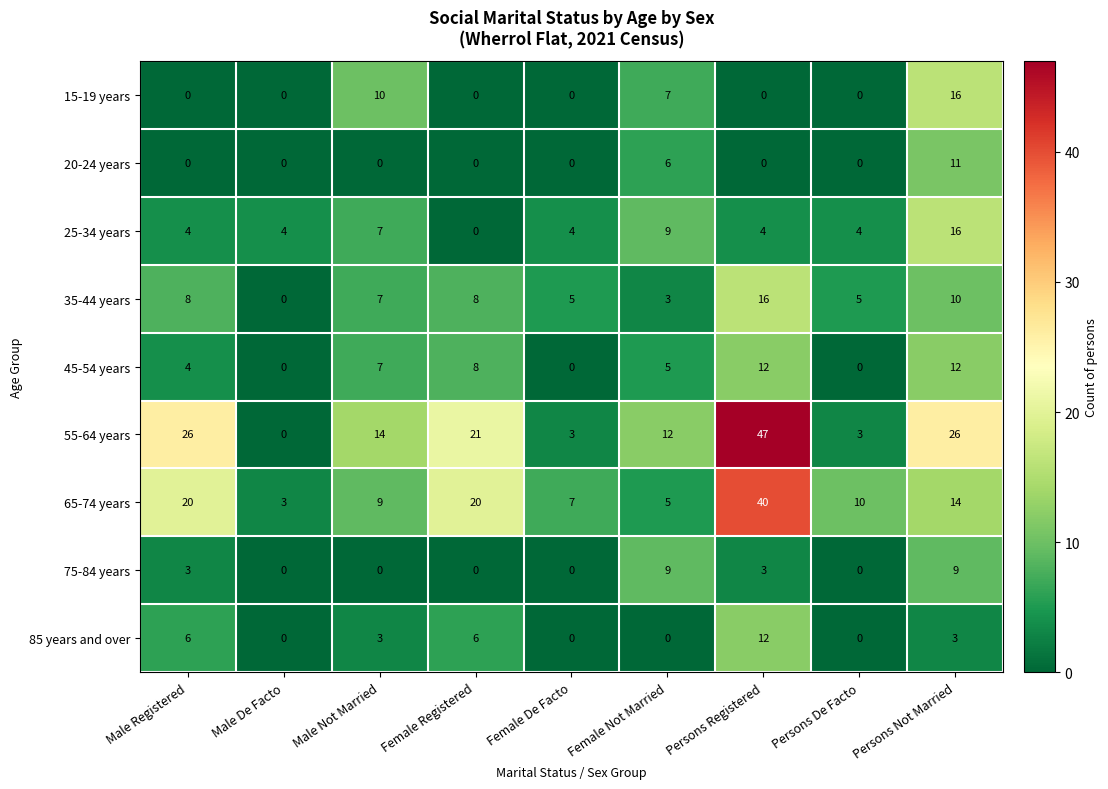

Is it true that 35-44 years equals 8 at Male Registered?

True